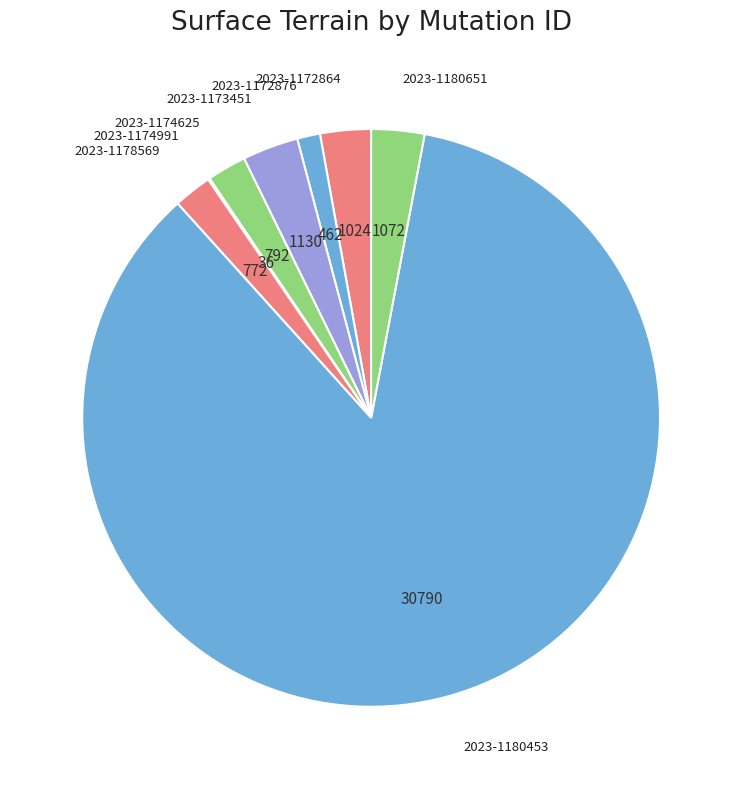

What is the ratio of the value at 2023-1174625 to the value at 2023-1172864?

0.8